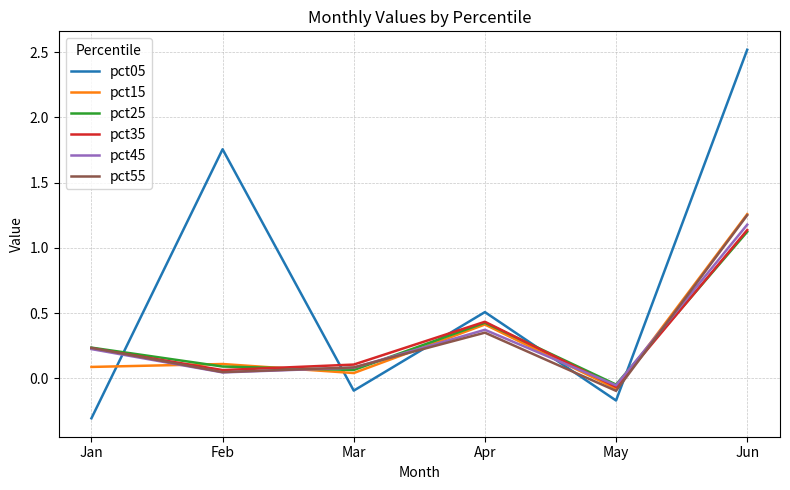

True or false: pct15 has more than 2 points higher than both neighbors.

False